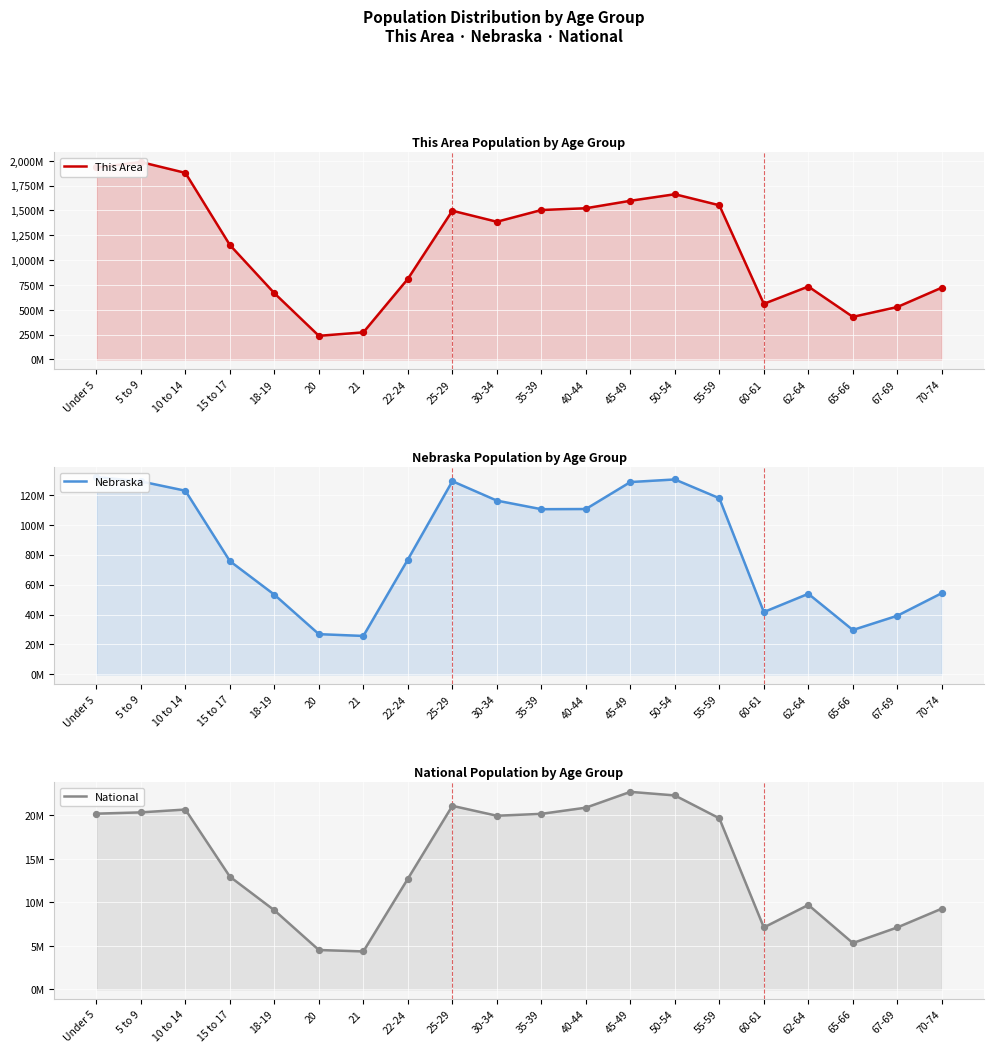

What are all the series names shown in the legend?

This Area, Nebraska, National